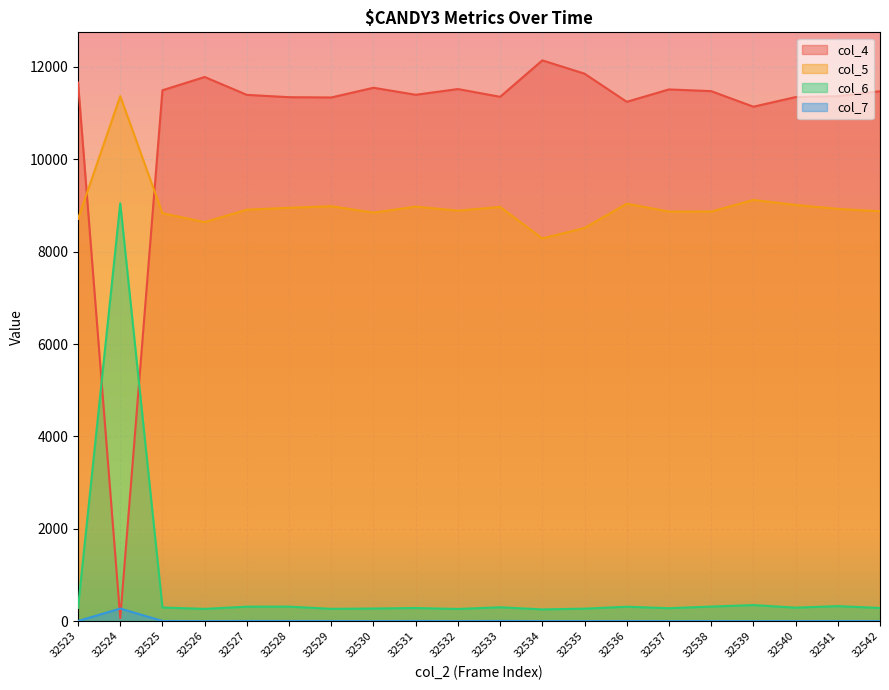

How many lines are shown in the chart?

4